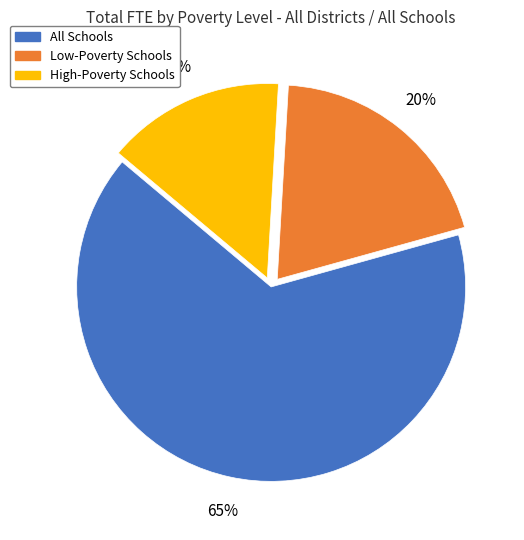

Which has a higher value, All Schools or High-Poverty Schools?

All Schools